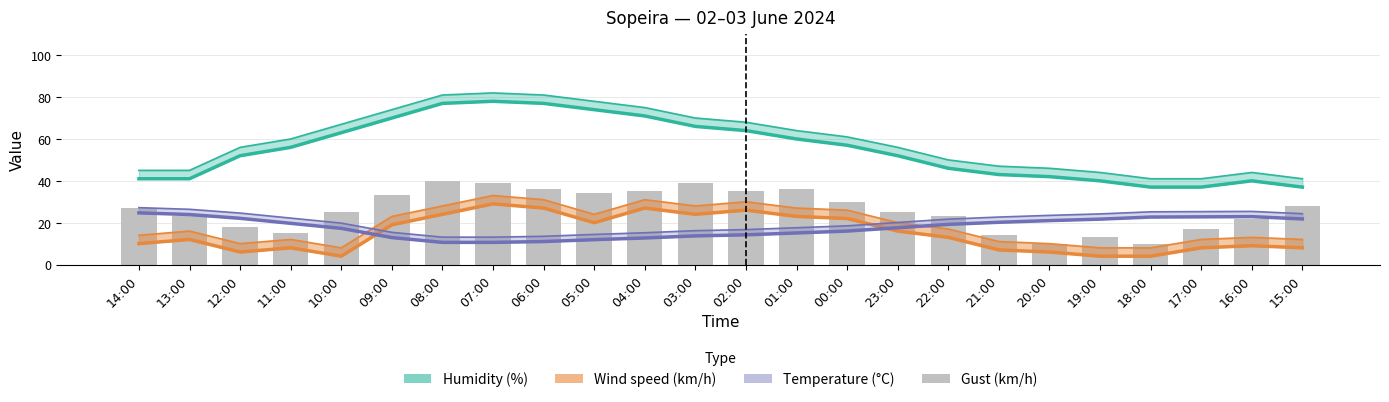

How many groups of bars are there?

24